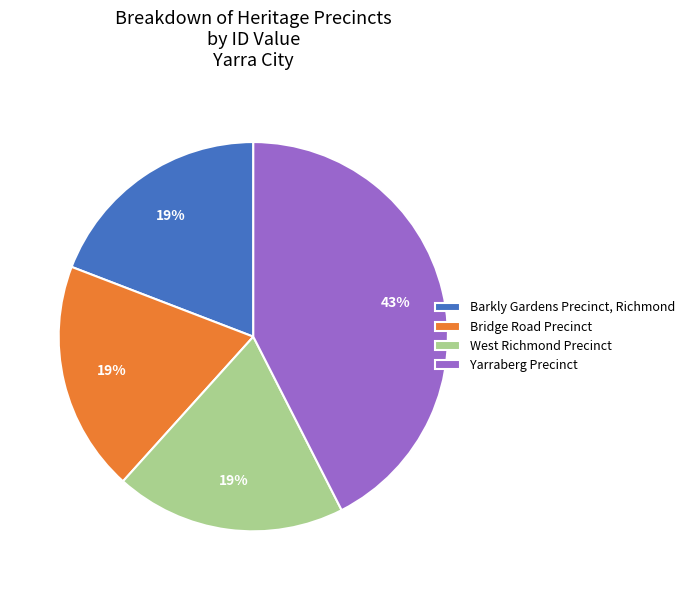

What is the largest slice in the pie chart?

Yarraberg Precinct